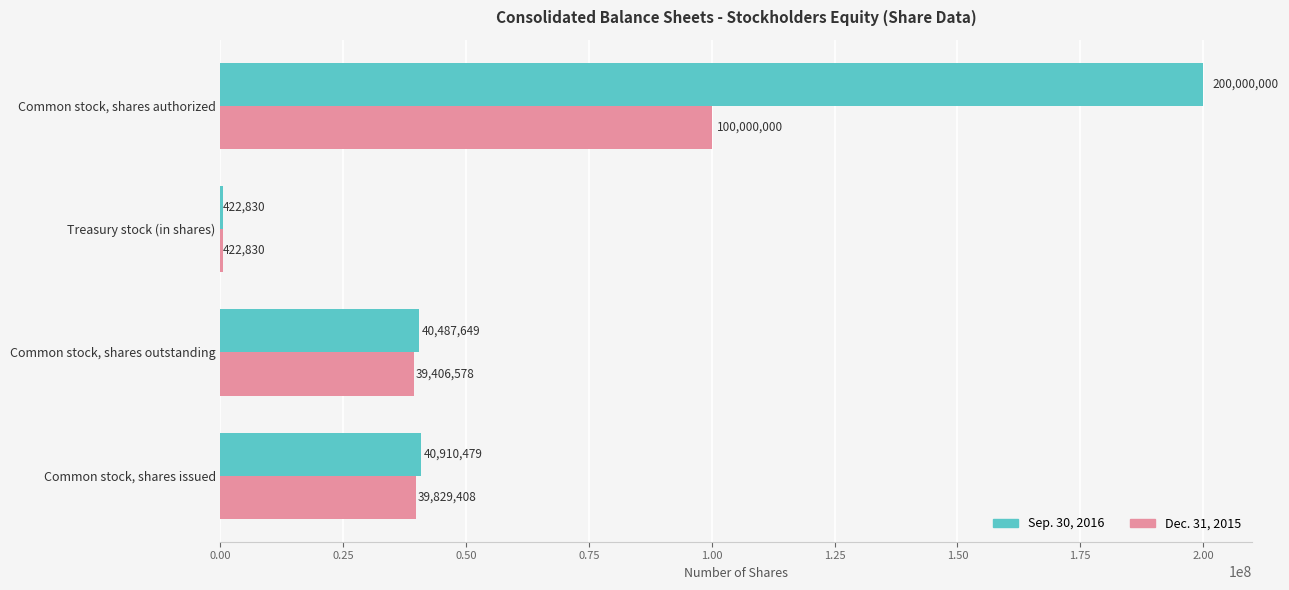

What is the total value across all series at Common stock, shares issued?

80739887